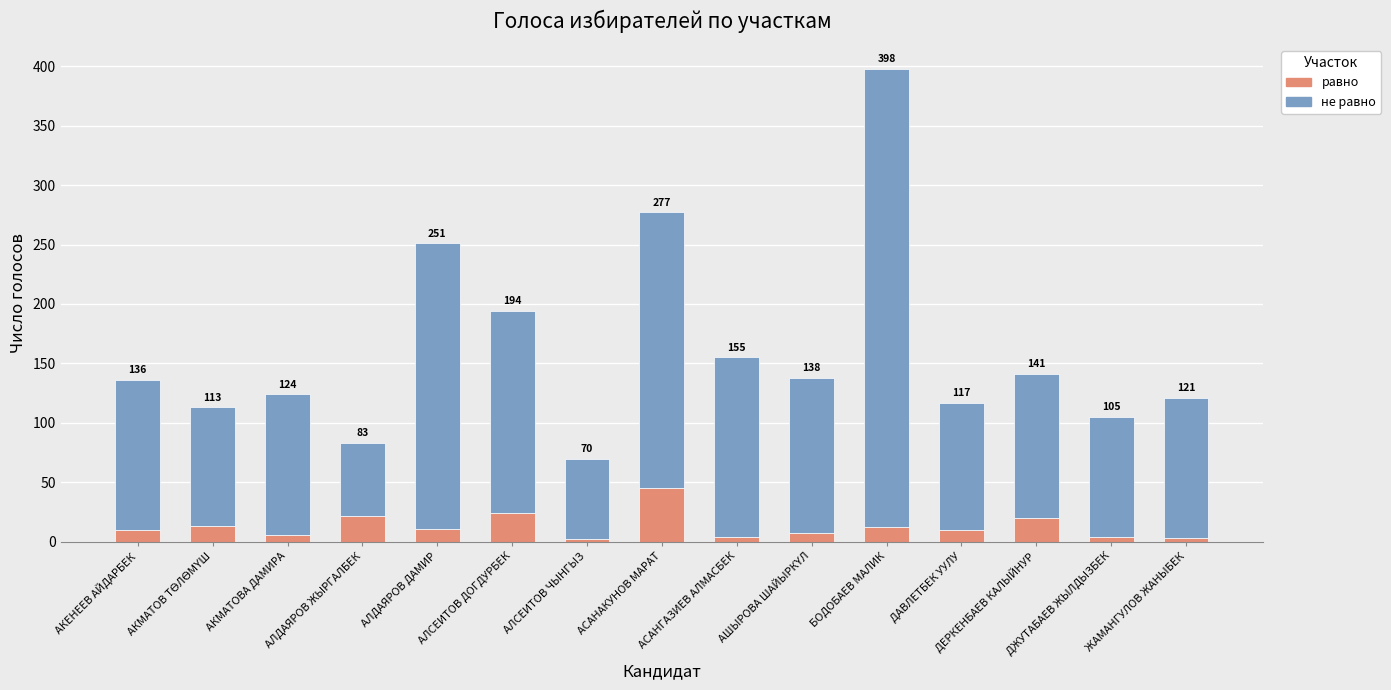

Does the chart contain any negative values?

No